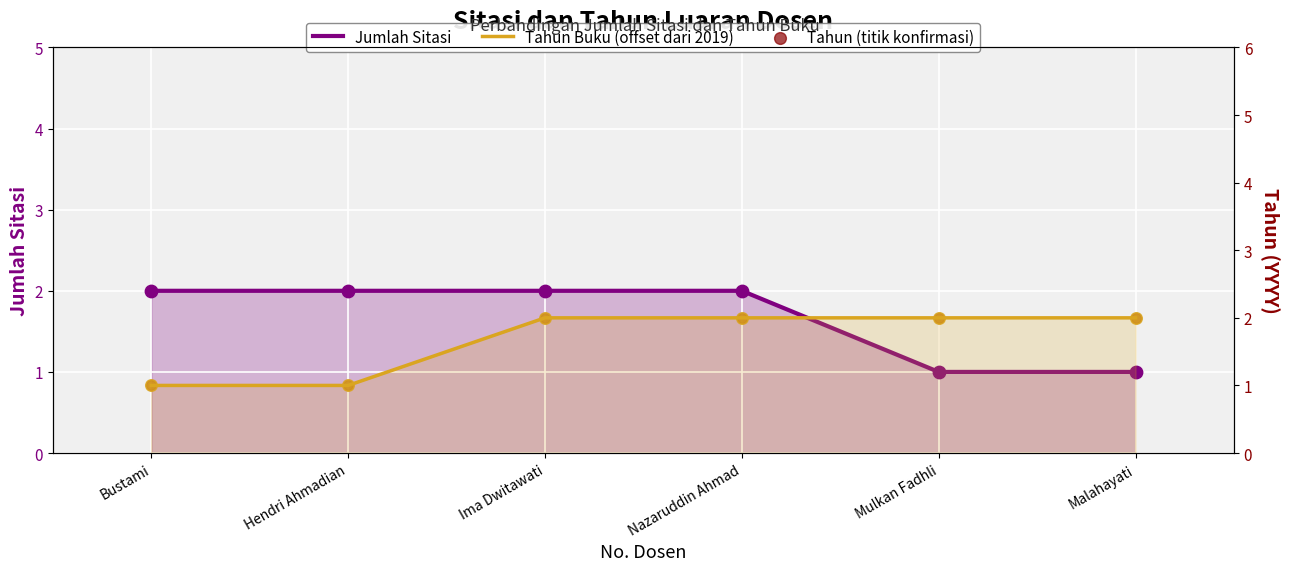

What are all the series names shown in the legend?

Jumlah Sitasi, Tahun Buku (offset dari 2019), Tahun (titik konfirmasi)